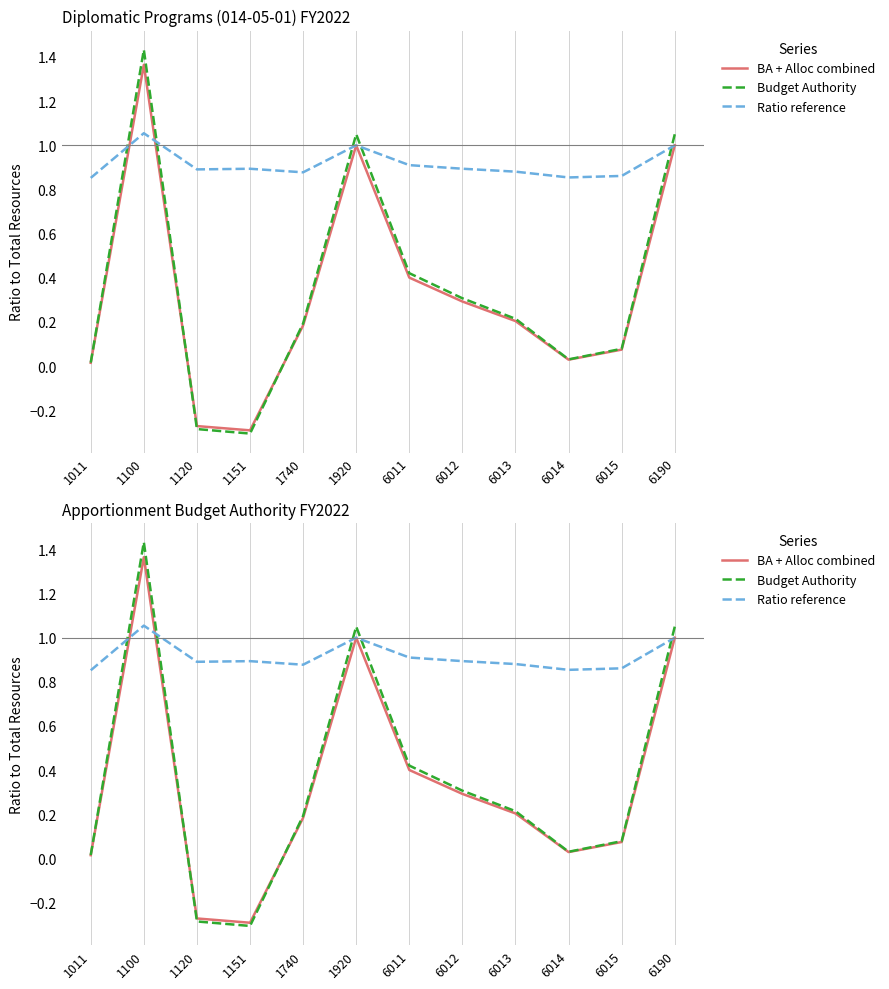

Count the number of data series in this chart.

3